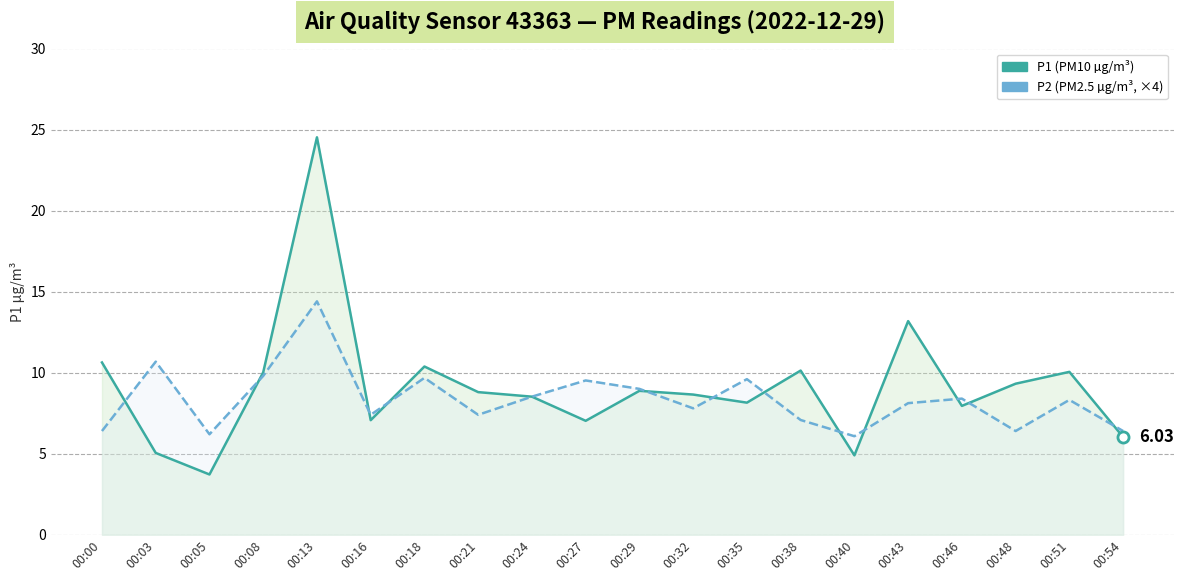

At which category does P2 (PM2.5 µg/m³, ×4) reach its first local valley?

00:05